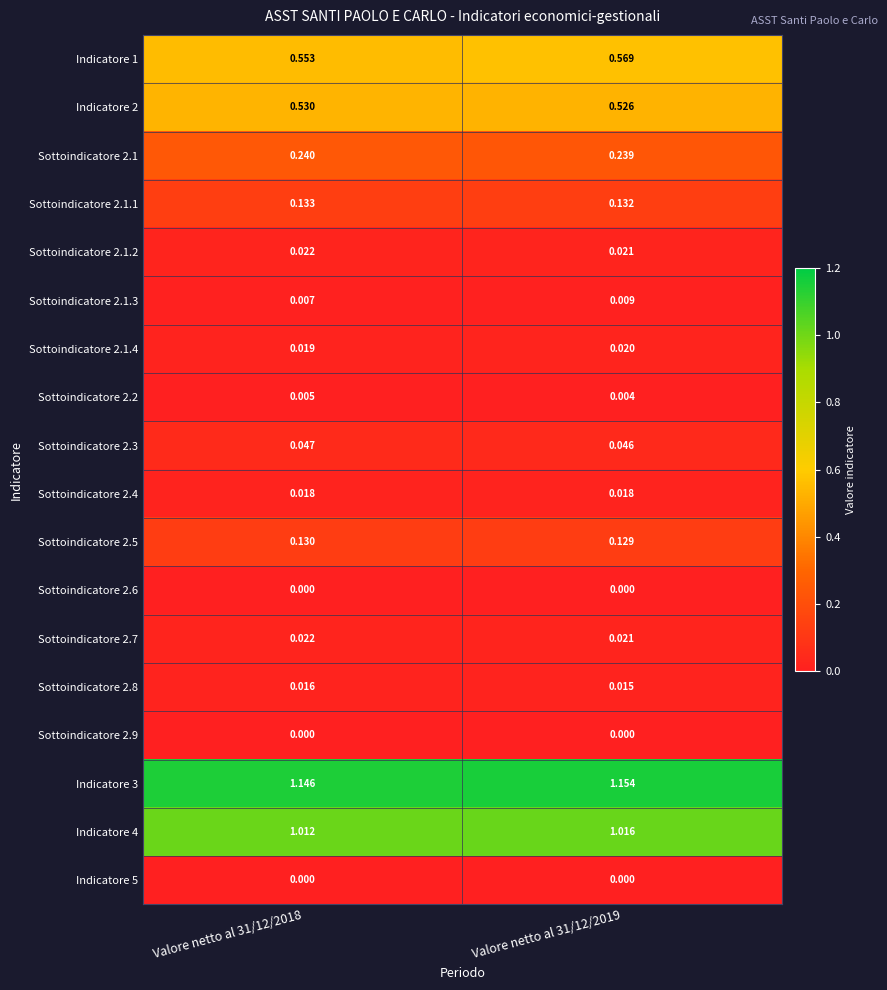

What is the total value across all series at Valore netto al 31/12/2018?

3.9